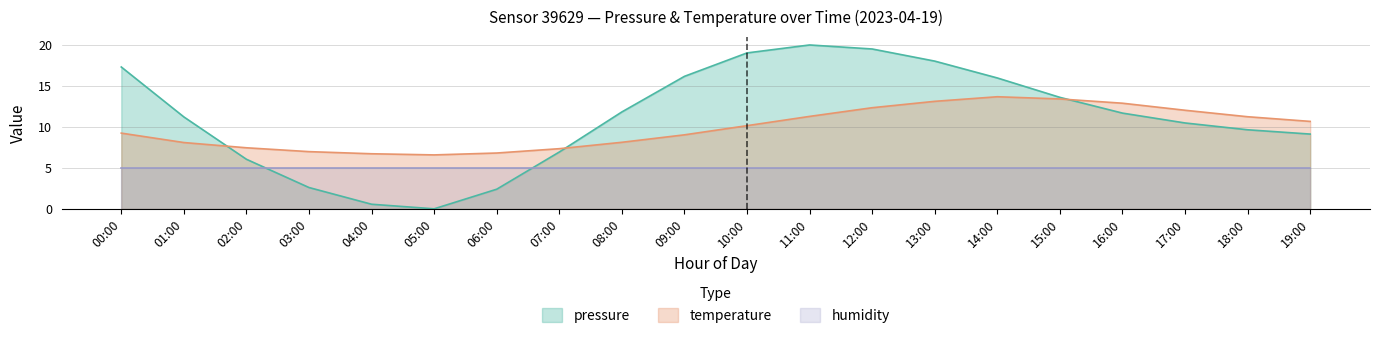

Does the chart display data point markers on the line(s)?

No